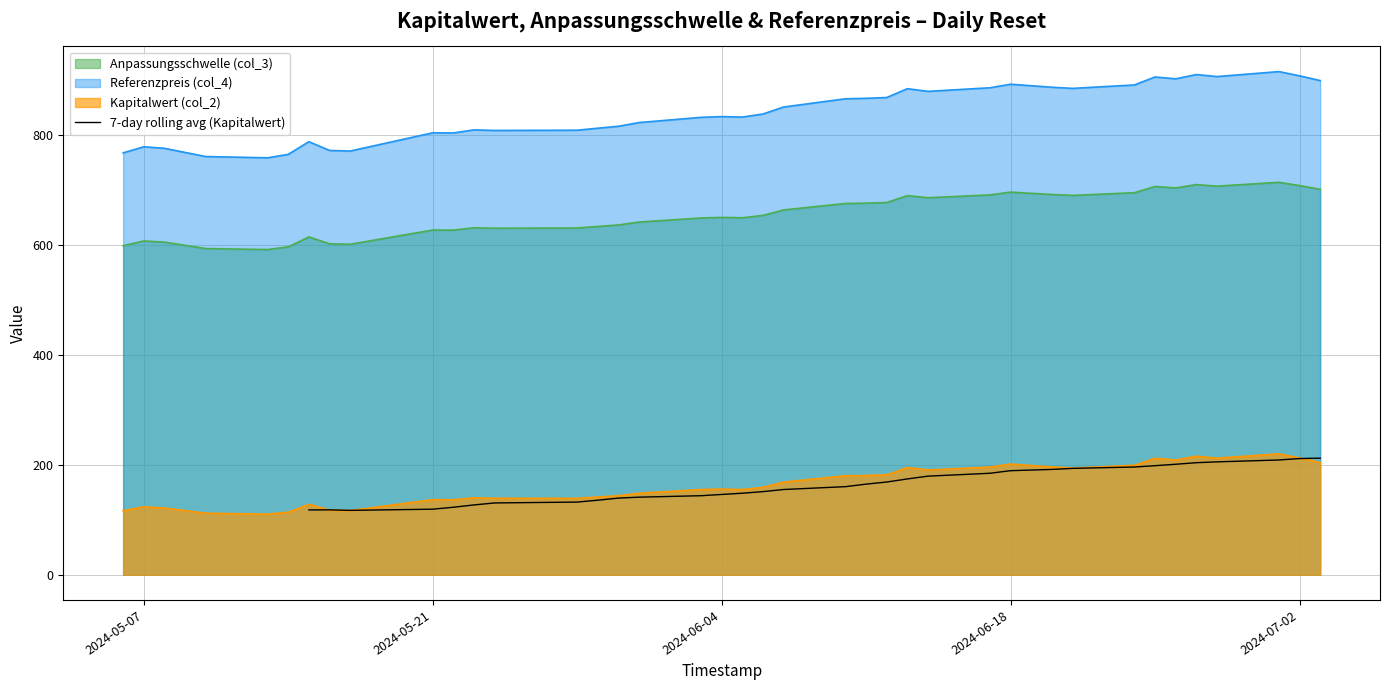

What is the maximum value for 7-day rolling avg (Kapitalwert)?

211.9